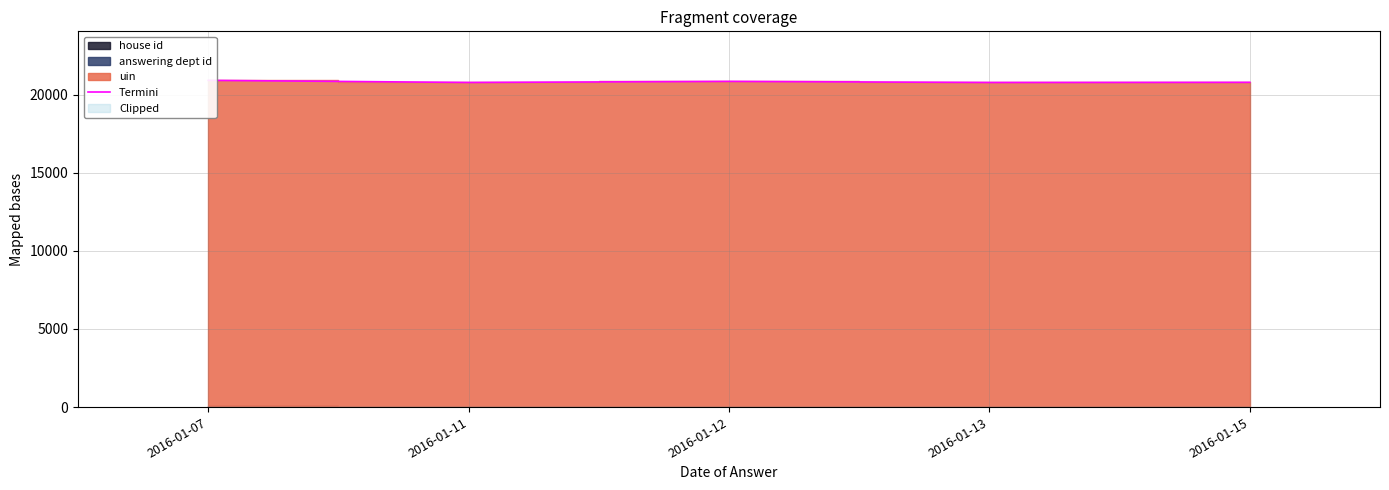

What is the sum of the values at 2016-01-15 and 2016-01-12?

41621